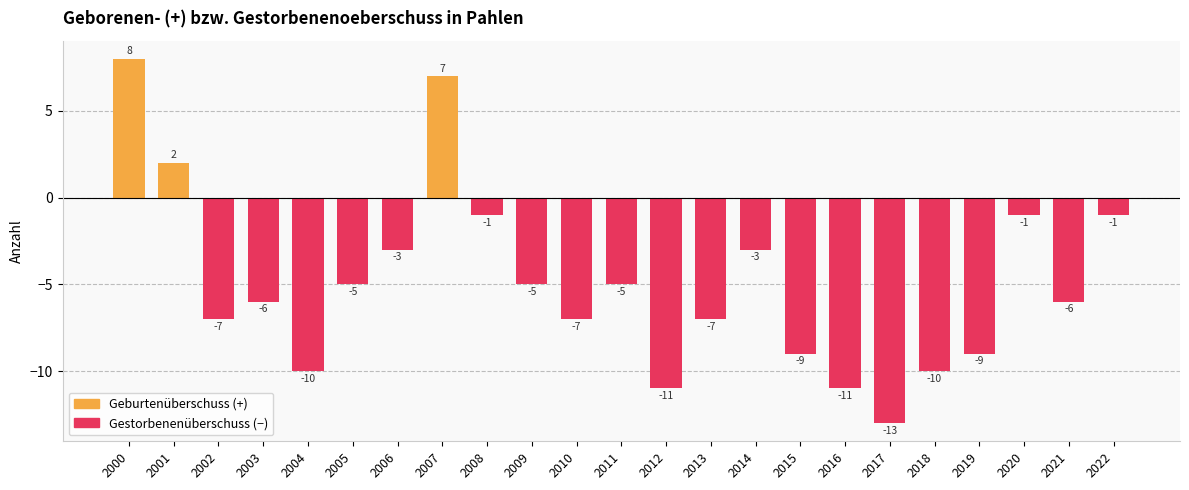

The chart shows a value of -2 at 2006. True or false?

False